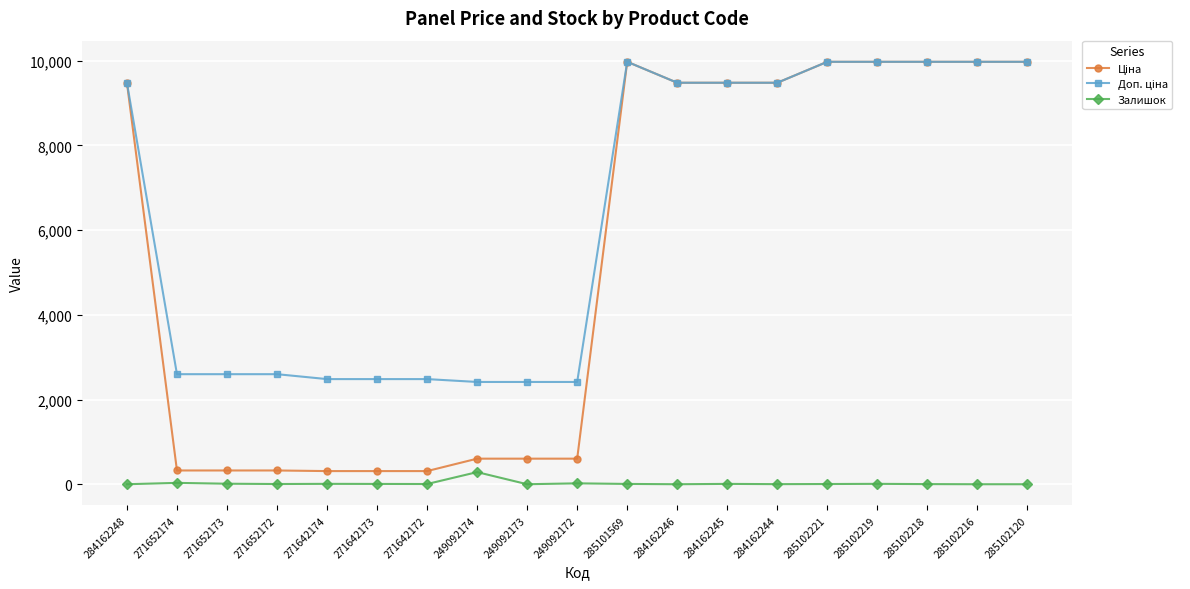

At how many categories does at least one series exceed 7472?

10